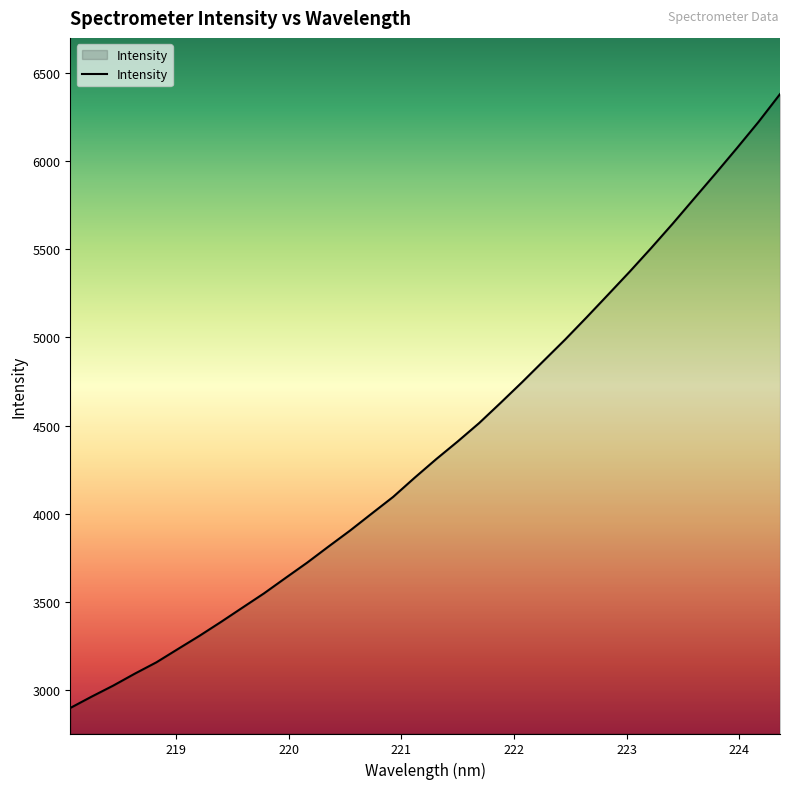

What is the difference between the maximum and minimum values?

3482.7